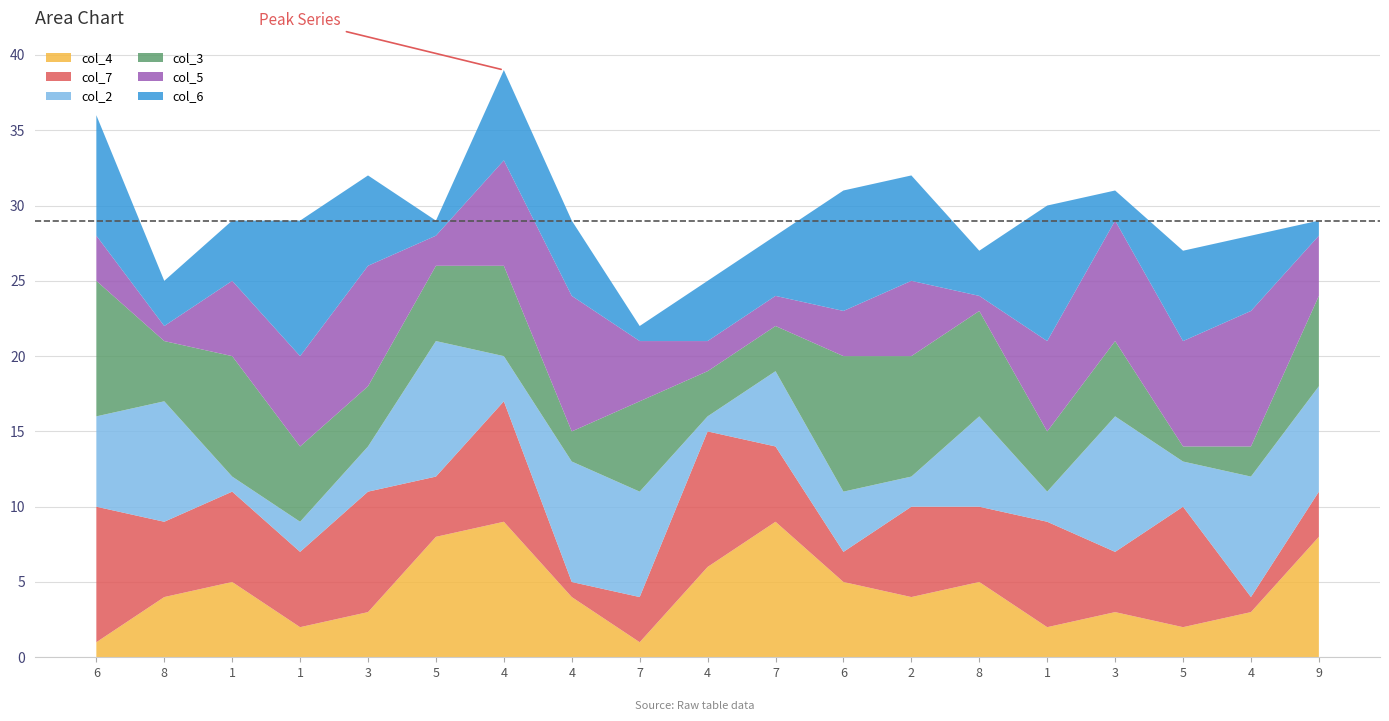

Reading left to right, list all the values displayed in this chart.

col_4: 1	4	5	2	3	8	9	4	1	6	9	5	4	5	2	3	2	3	8
col_7: 9	5	6	5	8	4	8	1	3	9	5	2	6	5	7	4	8	1	3
col_2: 6	8	1	2	3	9	3	8	7	1	5	4	2	6	2	9	3	8	7
col_3: 9	4	8	5	4	5	6	2	6	3	3	9	8	7	4	5	1	2	6
col_5: 3	1	5	6	8	2	7	9	4	2	2	3	5	1	6	8	7	9	4
col_6: 8	3	4	9	6	1	6	5	1	4	4	8	7	3	9	2	6	5	1